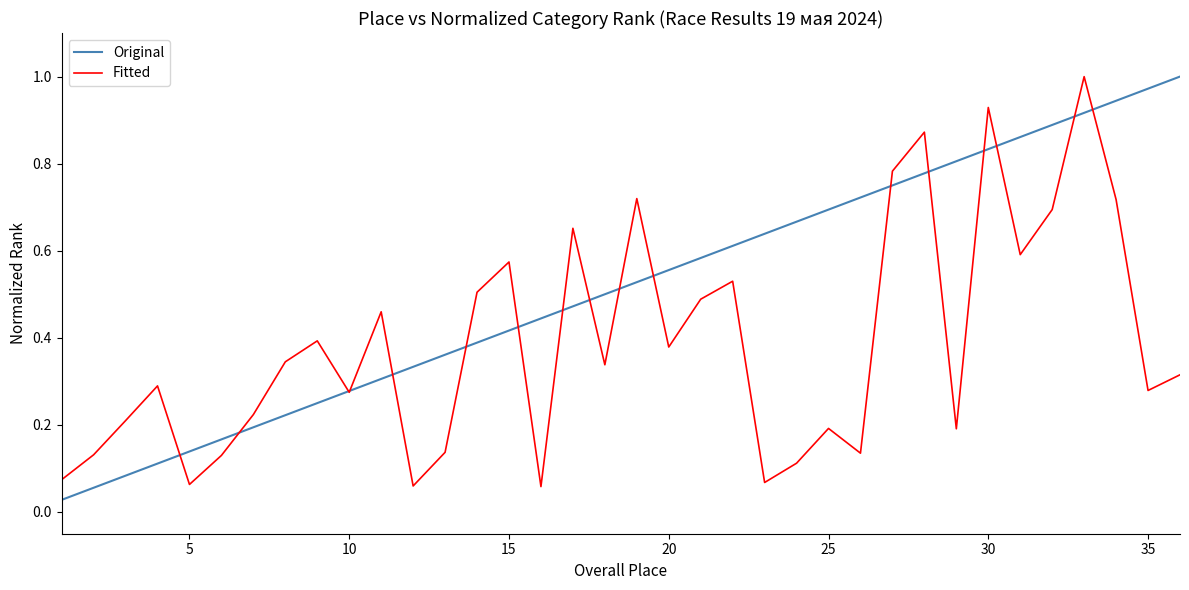

List the series in order of their overall mean, lowest first.

Fitted, Original